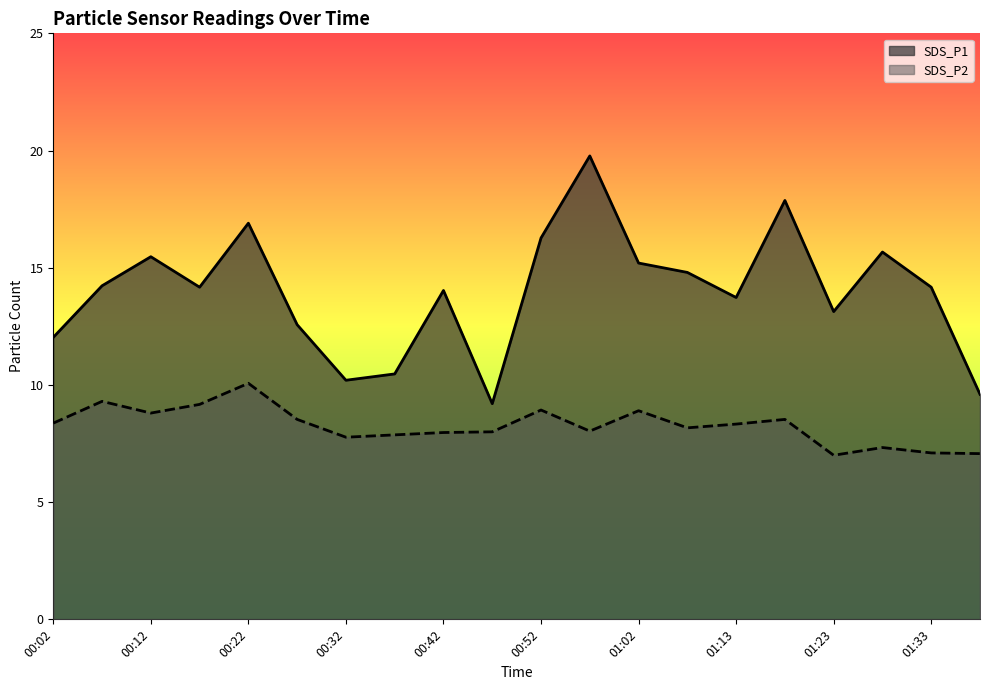

At how many categories does at least one series exceed 14?

12